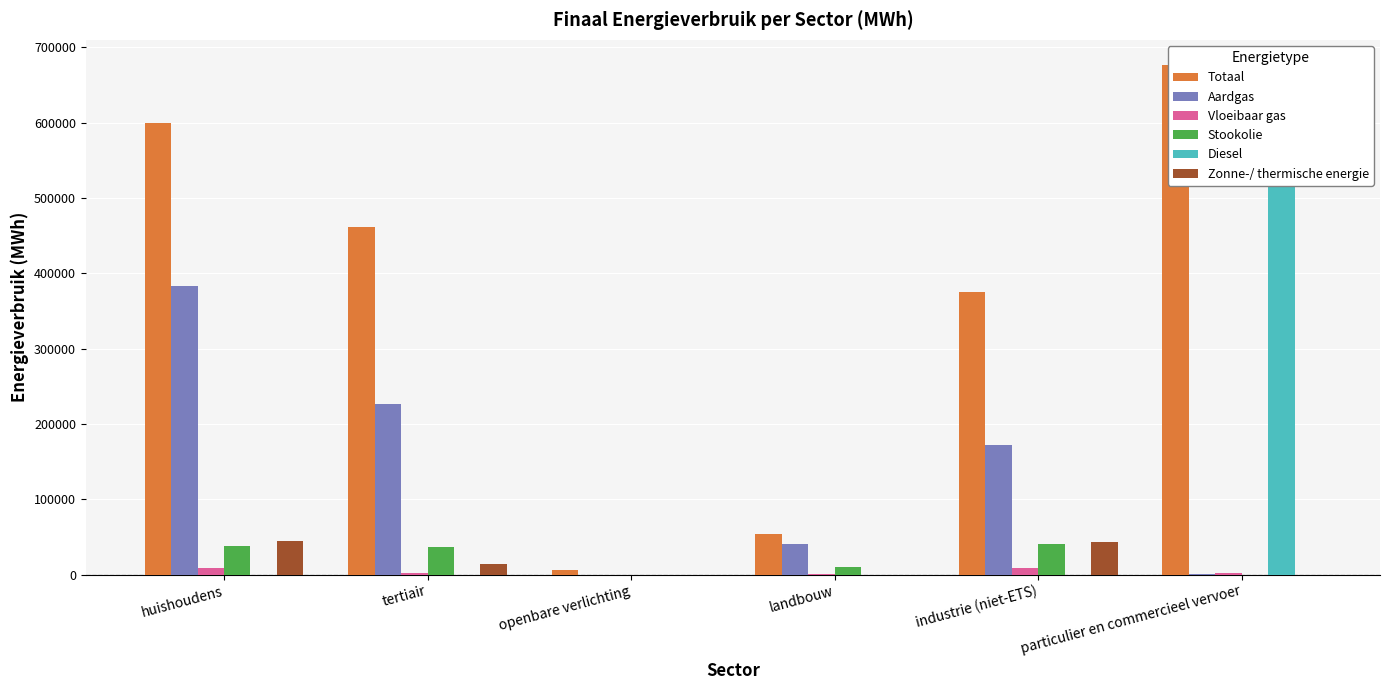

What is the spread (max minus min) of values at particulier en commercieel vervoer?

676067.4